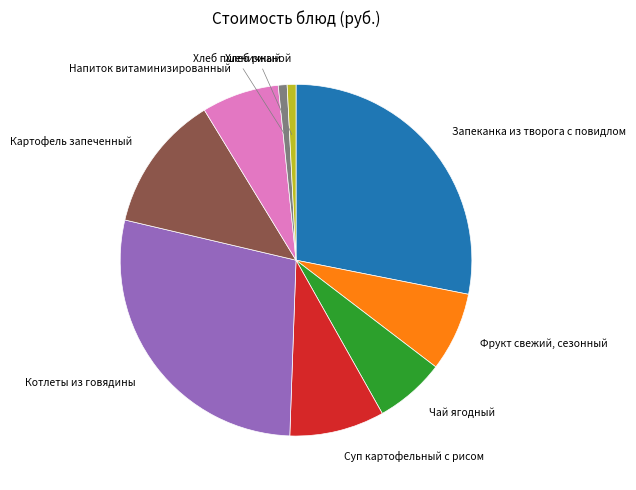

Is there a majority slice in this chart?

No